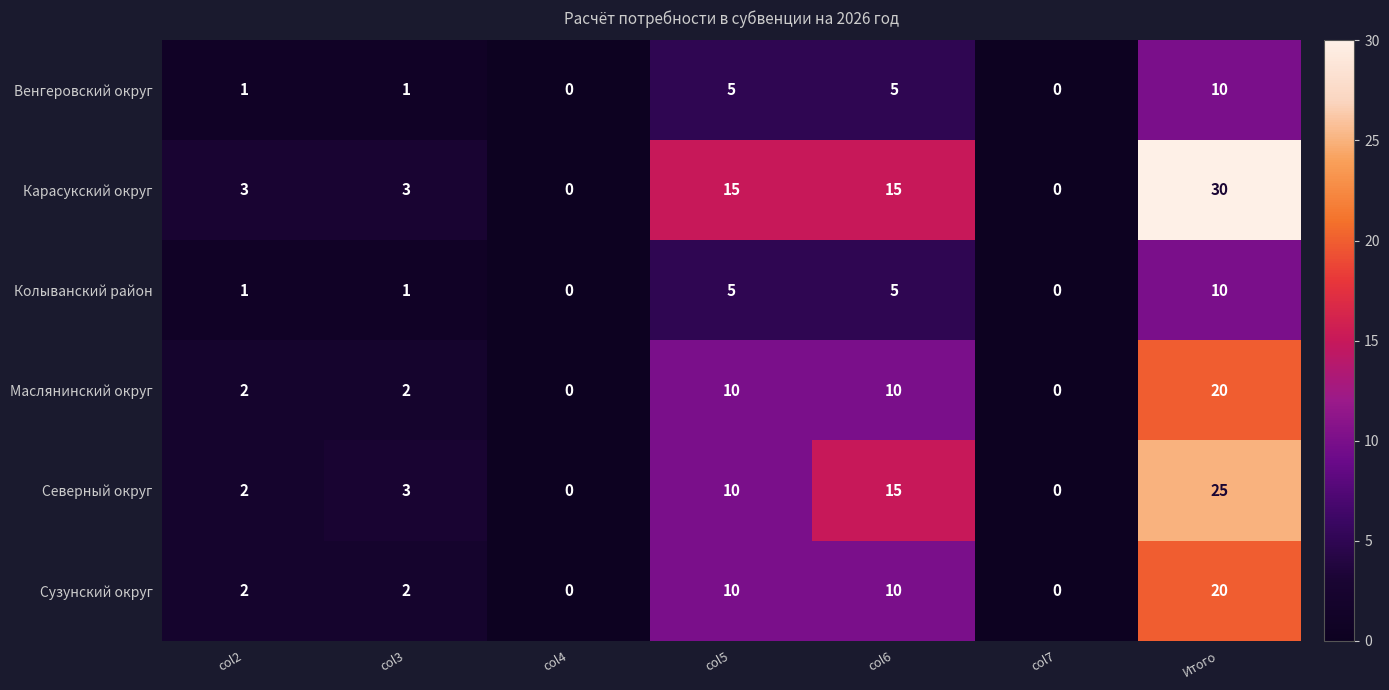

True or false: Сузунский округ has a value of -10 at col7.

False